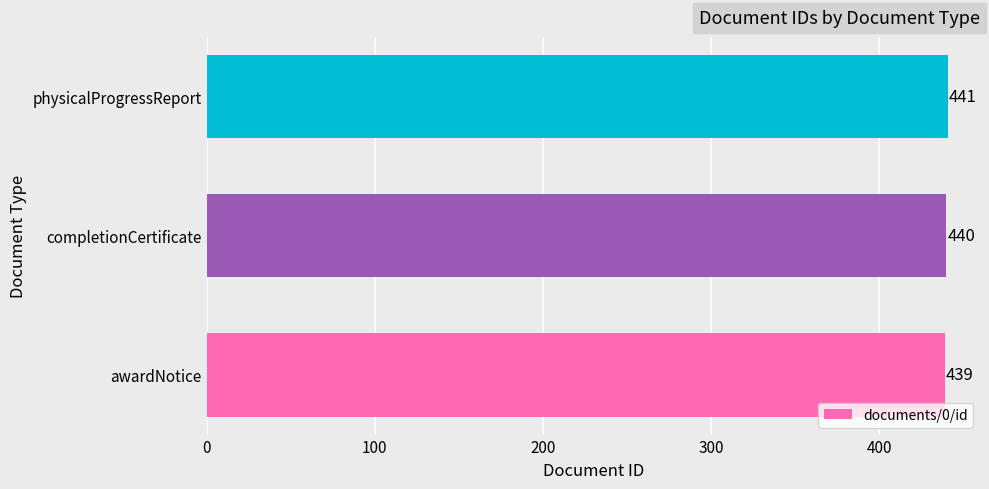

What value does the data have at completionCertificate?

440